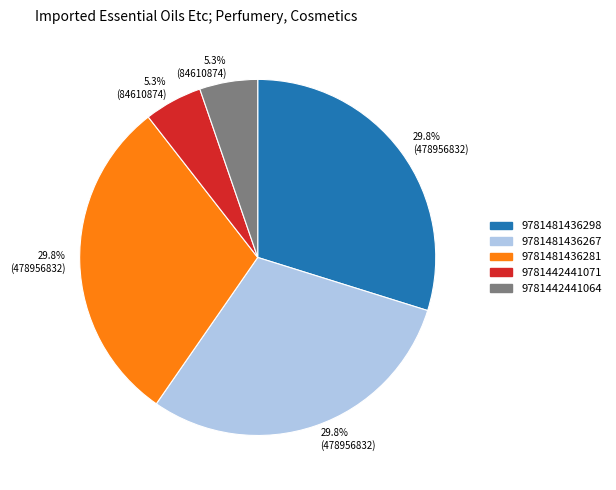

Is it true that 9781481436281 is 30% of the pie?

True